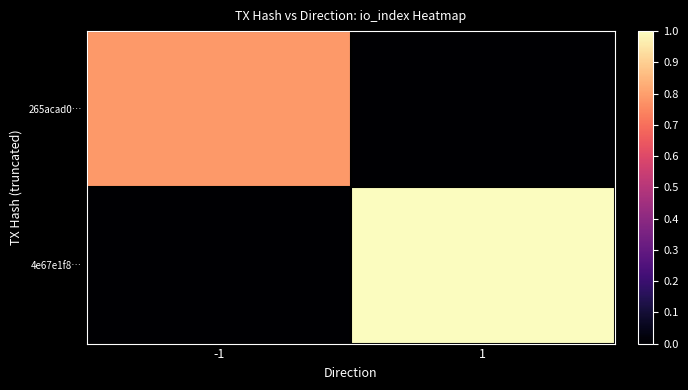

How many distinct data groups are displayed?

2